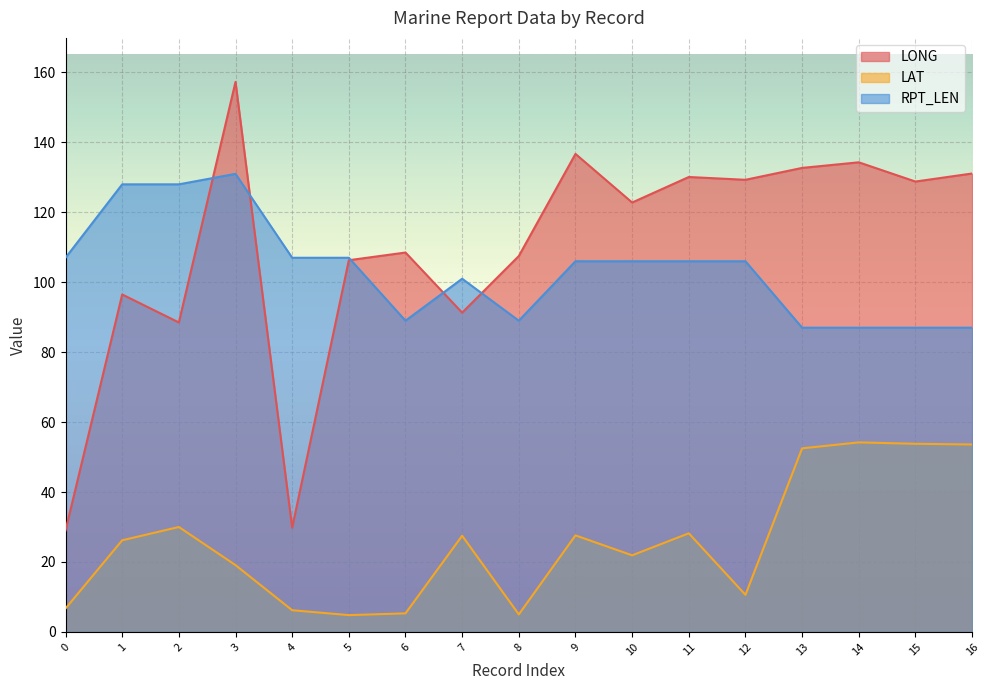

Rank the series by their maximum value, from lowest to highest.

LAT, RPT_LEN, LONG